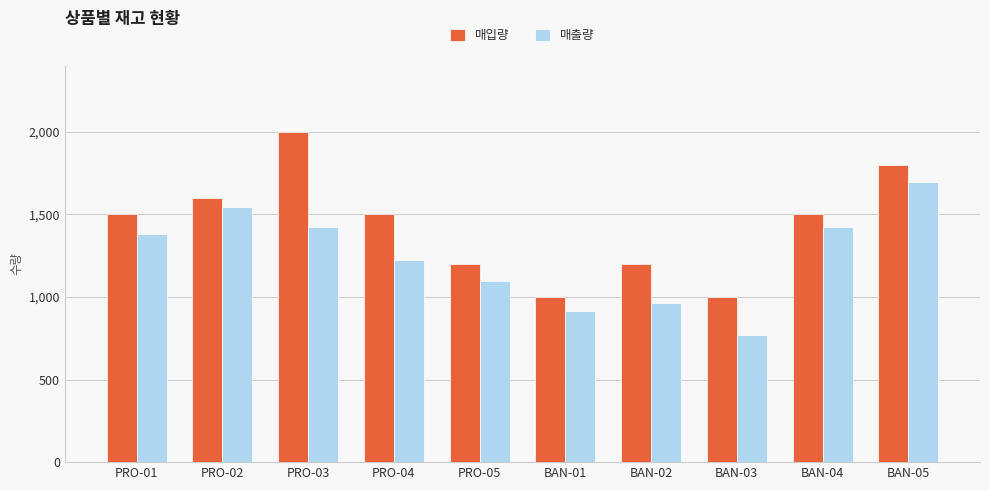

Read the 매입량 value at BAN-05, to the nearest 50.

1800